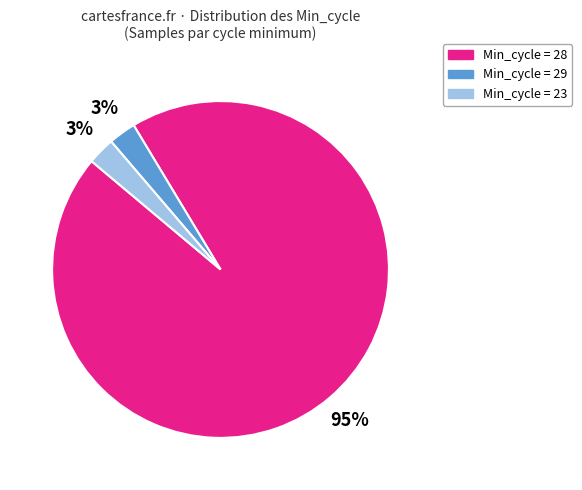

What is the ratio of the value at Min_cycle = 23 to the value at Min_cycle = 29?

1.0